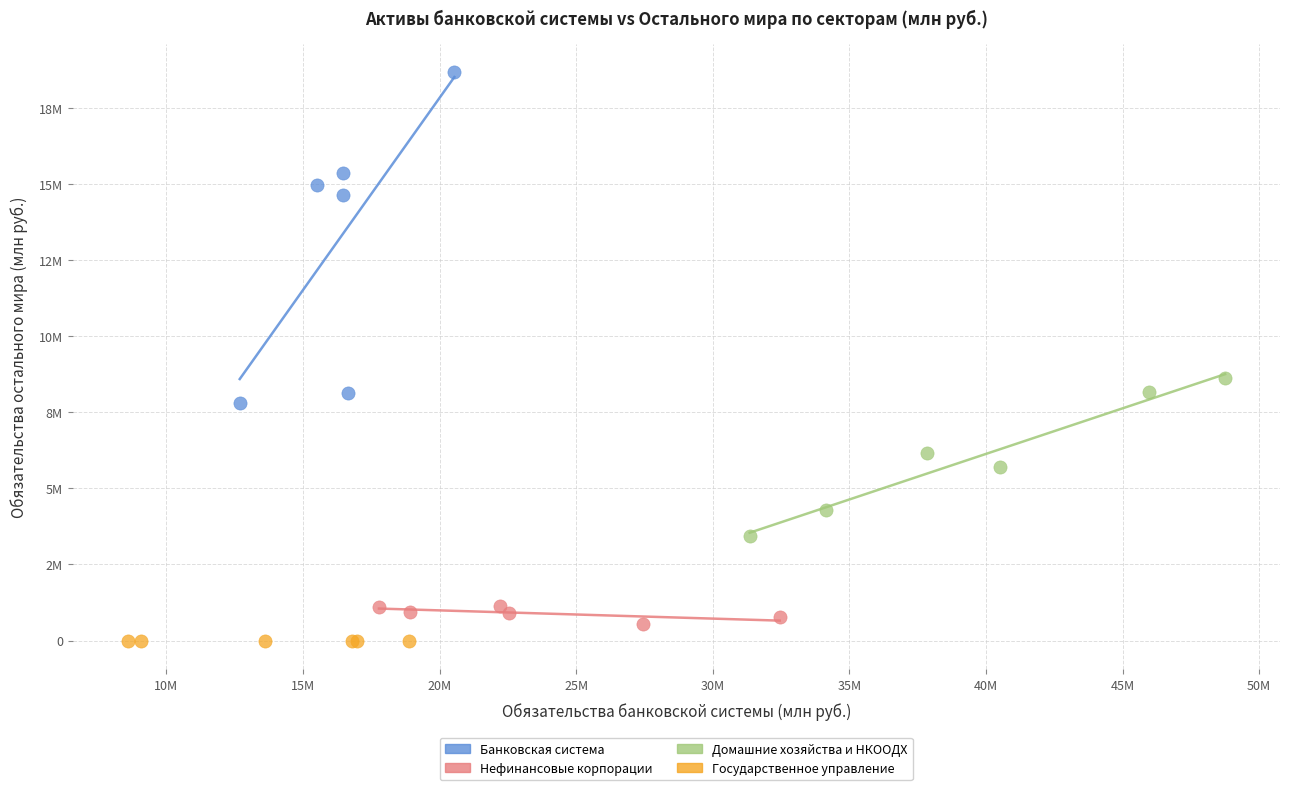

What are all the series names shown in the legend?

Банковская система, Нефинансовые корпорации, Домашние хозяйства и НКООДХ, Государственное управление